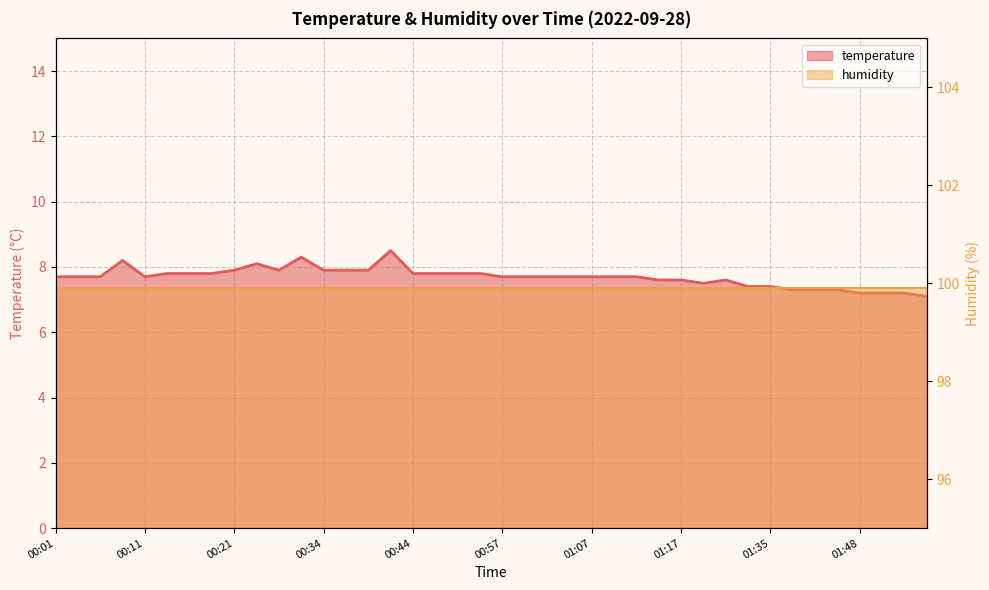

Does the chart display data point markers on the line(s)?

No